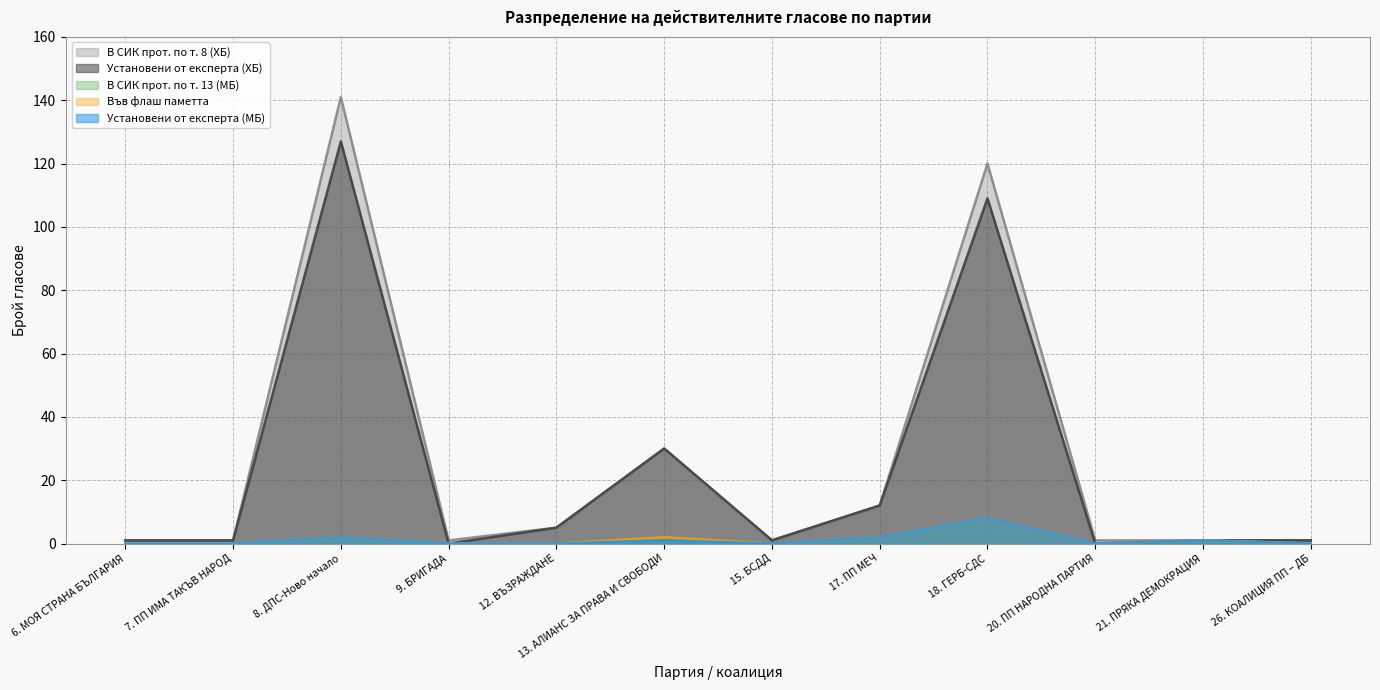

At how many categories does at least one series exceed 62?

2